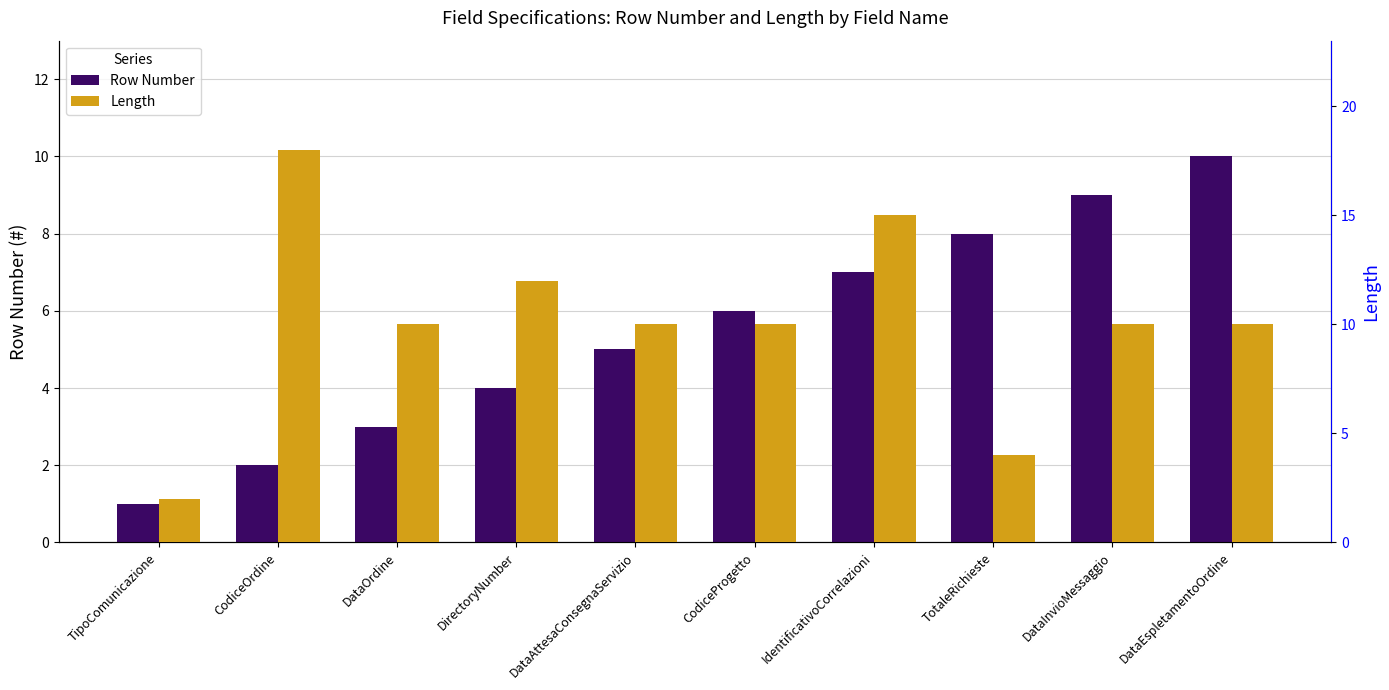

What is the difference between the Row Number values at CodiceProgetto and IdentificativoCorrelazioni?

1